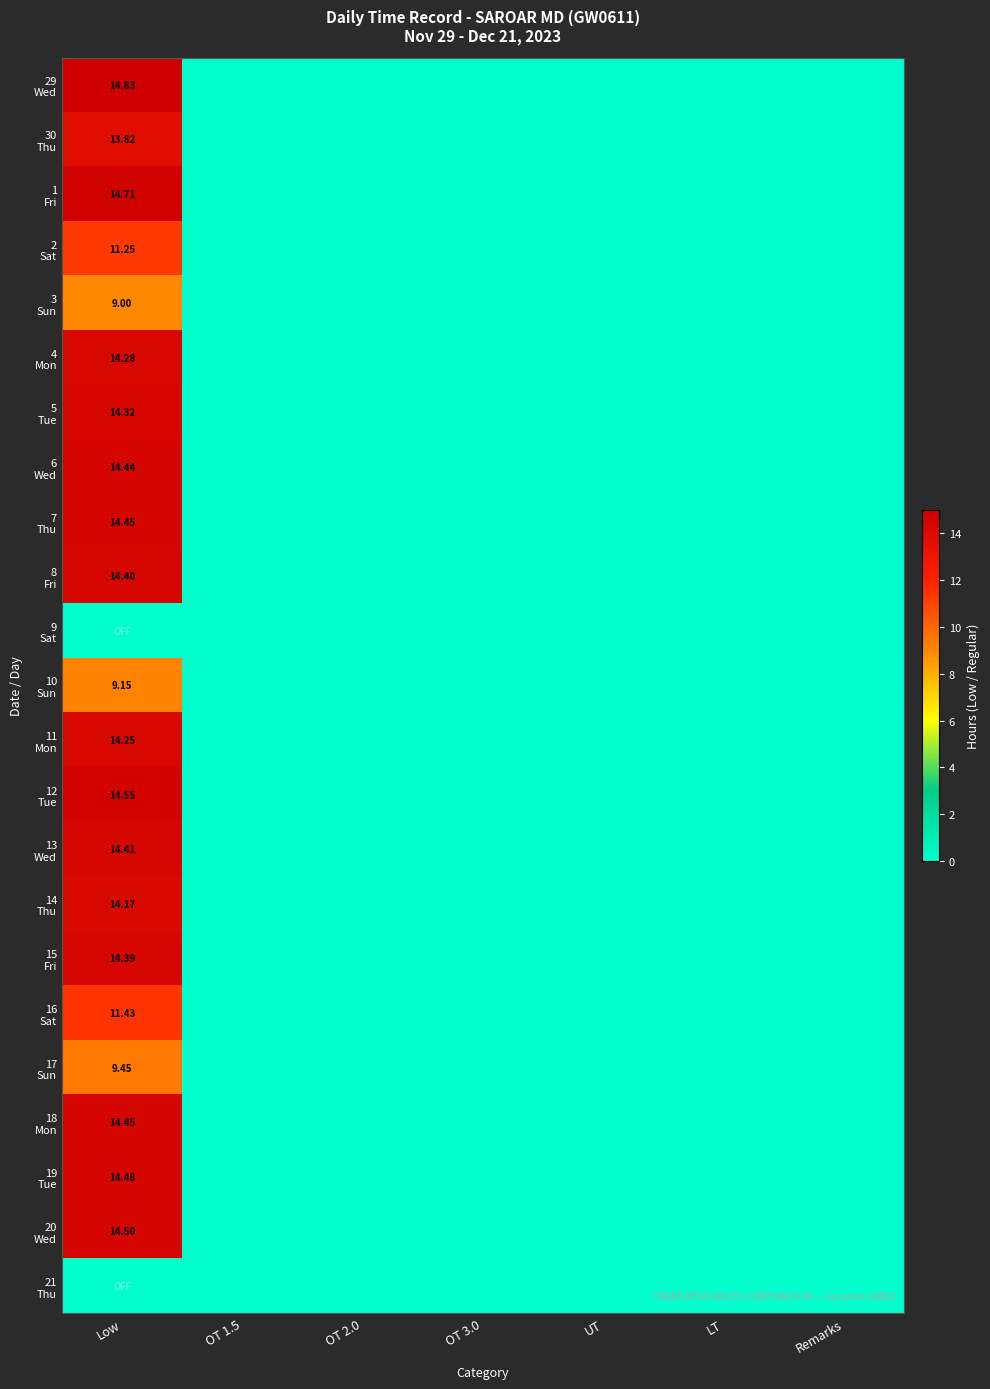

Rank the series at LT from highest to lowest value.

29 Wed, 30 Thu, 1 Fri, 2 Sat, 3 Sun, 4 Mon, 5 Tue, 6 Wed, 7 Thu, 8 Fri, 9 Sat, 10 Sun, 11 Mon, 12 Tue, 13 Wed, 14 Thu, 15 Fri, 16 Sat, 17 Sun, 18 Mon, 19 Tue, 20 Wed, 21 Thu